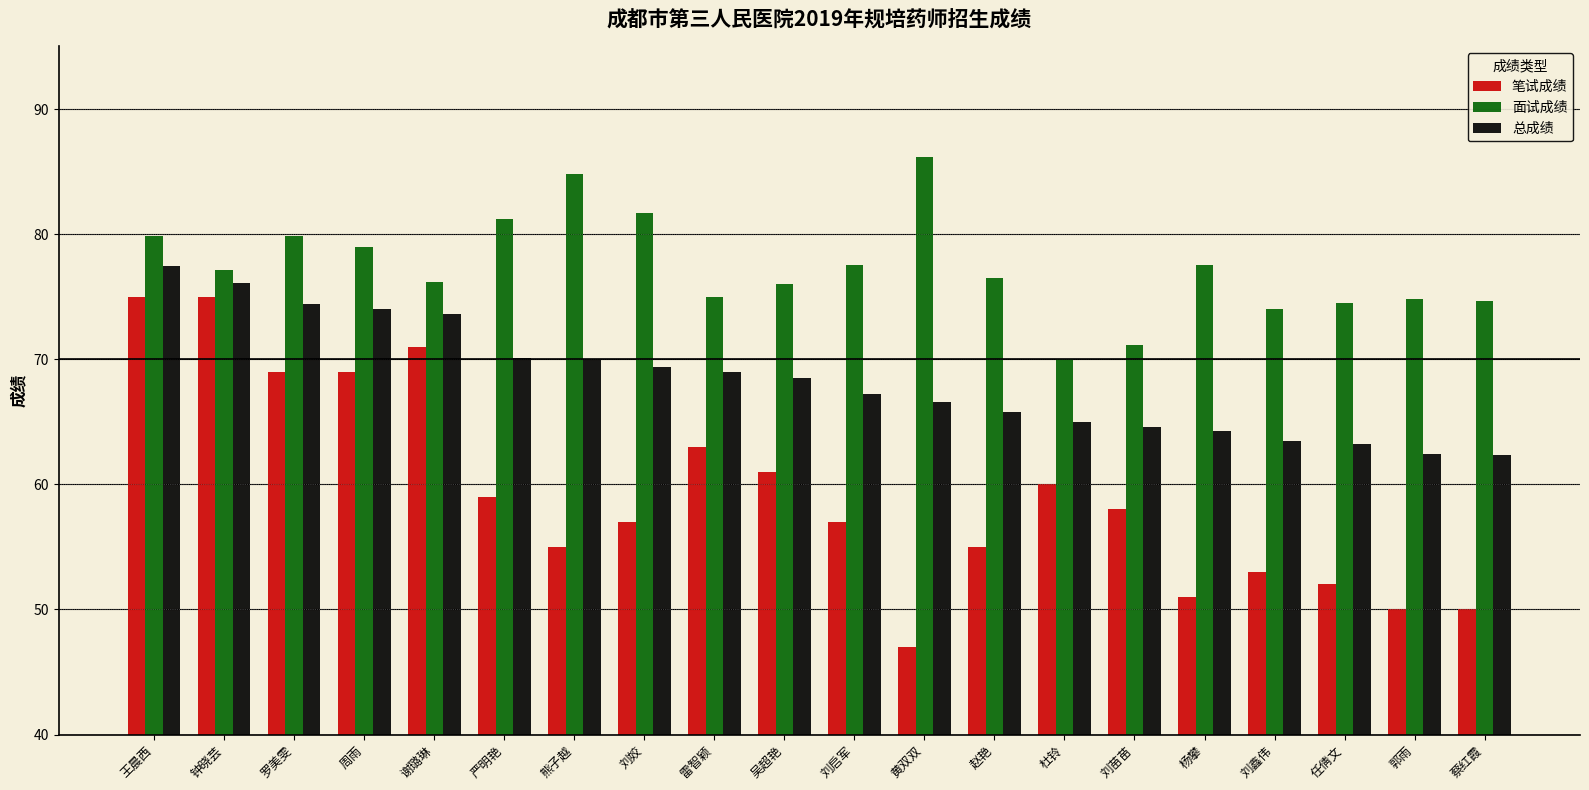

What value does the 总成绩 series have at 吴超艳?

68.5